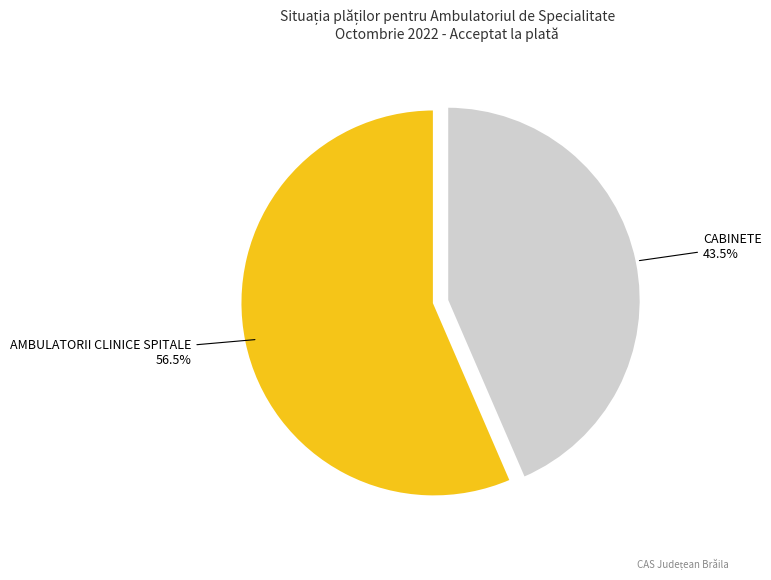

Combined, what portion of the pie is CABINETE and AMBULATORII CLINICE SPITALE?

100.0%